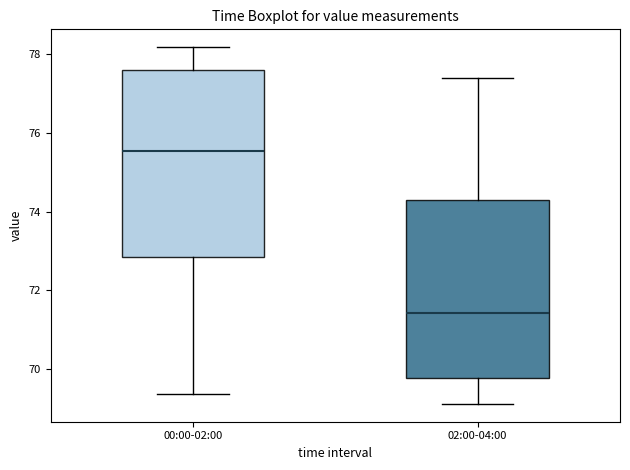

Comparing the boxes themselves (not the whiskers), which one is the tallest?

00:00-02:00